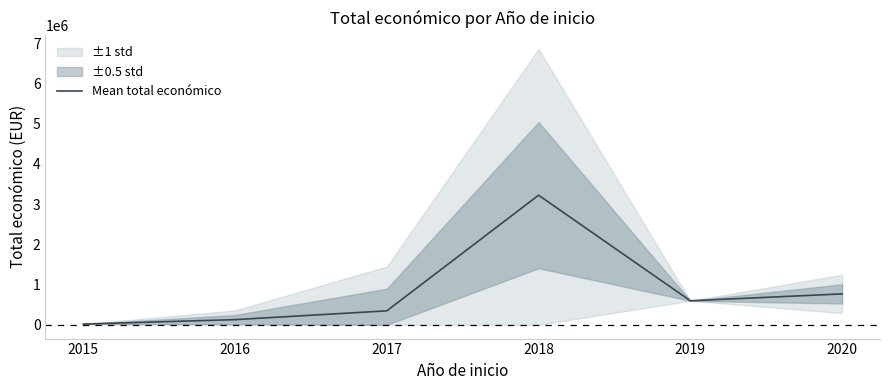

What is the difference between the maximum and second lowest values?

3095504.4